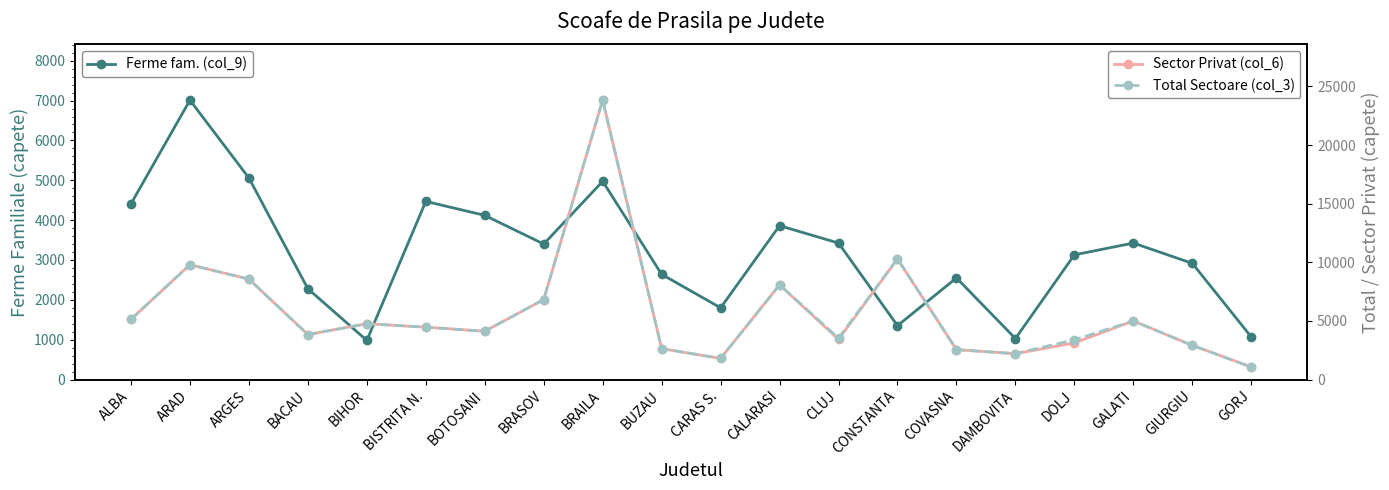

The value of Ferme fam. (col_9) at CARAS S. is 961. True or false?

False